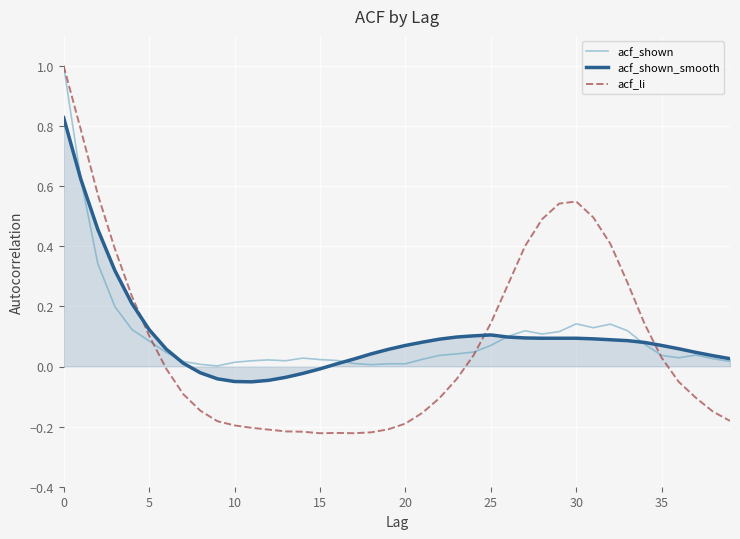

Which series has the largest range (max minus min)?

acf_li